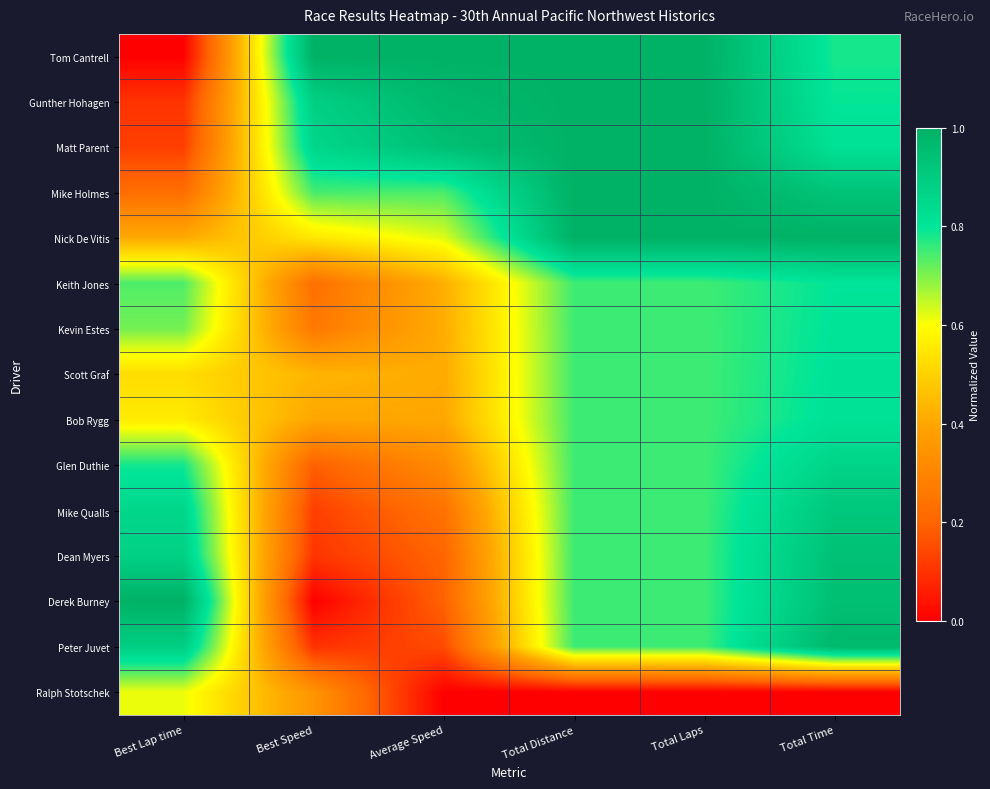

Reading left to right, what are all the values shown in this chart?

Tom Cantrell: Best Lap time=0.0	Best Speed=1.0	Average Speed=1.0	Total Distance=1.0	Total Laps=1.0	Total Time=0.8
Gunther Hohagen: Best Lap time=0.1	Best Speed=0.9	Average Speed=1.0	Total Distance=1.0	Total Laps=1.0	Total Time=0.8
Matt Parent: Best Lap time=0.1	Best Speed=0.9	Average Speed=0.9	Total Distance=1.0	Total Laps=1.0	Total Time=0.8
Mike Holmes: Best Lap time=0.2	Best Speed=0.7	Average Speed=0.7	Total Distance=1.0	Total Laps=1.0	Total Time=0.9
Nick De Vitis: Best Lap time=0.4	Best Speed=0.5	Average Speed=0.6	Total Distance=1.0	Total Laps=1.0	Total Time=1.0
Keith Jones: Best Lap time=0.7	Best Speed=0.2	Average Speed=0.4	Total Distance=0.8	Total Laps=0.8	Total Time=0.8
Kevin Estes: Best Lap time=0.7	Best Speed=0.3	Average Speed=0.4	Total Distance=0.8	Total Laps=0.8	Total Time=0.8
Scott Graf: Best Lap time=0.5	Best Speed=0.4	Average Speed=0.4	Total Distance=0.8	Total Laps=0.8	Total Time=0.8
Bob Rygg: Best Lap time=0.6	Best Speed=0.4	Average Speed=0.4	Total Distance=0.8	Total Laps=0.8	Total Time=0.8
Glen Duthie: Best Lap time=0.8	Best Speed=0.2	Average Speed=0.3	Total Distance=0.8	Total Laps=0.8	Total Time=0.9
Mike Qualls: Best Lap time=0.9	Best Speed=0.1	Average Speed=0.2	Total Distance=0.8	Total Laps=0.8	Total Time=0.9
Dean Myers: Best Lap time=0.9	Best Speed=0.1	Average Speed=0.2	Total Distance=0.8	Total Laps=0.8	Total Time=0.9
Derek Burney: Best Lap time=1.0	Best Speed=0.0	Average Speed=0.2	Total Distance=0.8	Total Laps=0.8	Total Time=0.9
Peter Juvet: Best Lap time=0.9	Best Speed=0.1	Average Speed=0.1	Total Distance=0.8	Total Laps=0.8	Total Time=1.0
Ralph Stotschek: Best Lap time=0.6	Best Speed=0.3	Average Speed=0.0	Total Distance=0.0	Total Laps=0.0	Total Time=0.0